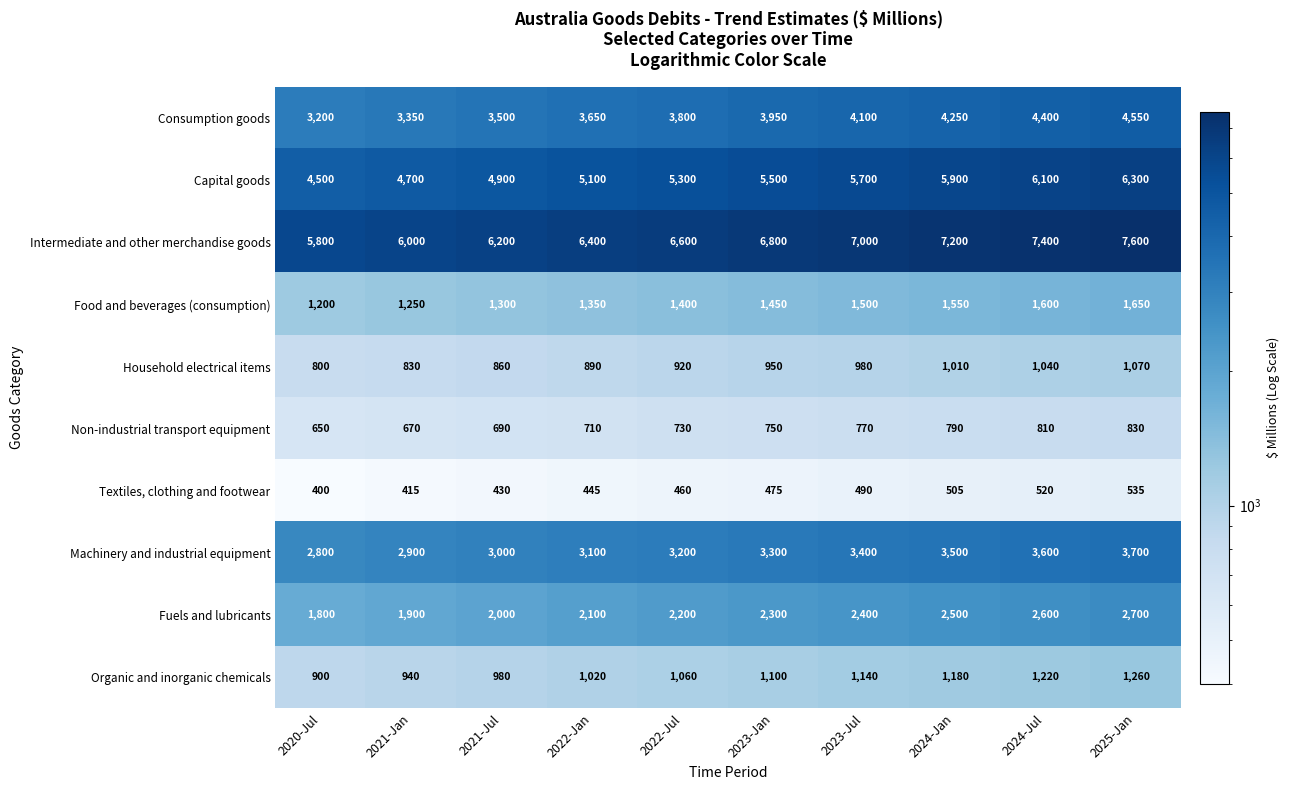

What is the spread (max minus min) of values at 2021-Jul?

5770